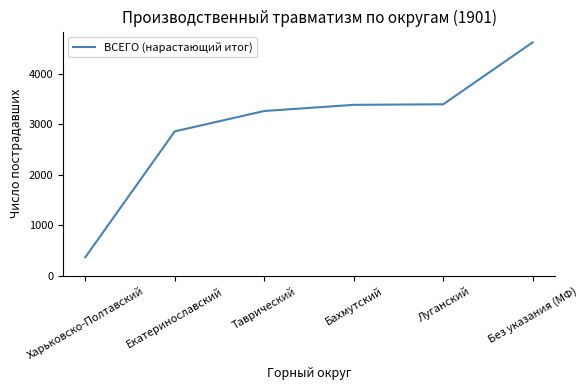

How many categories are shown in the chart?

6